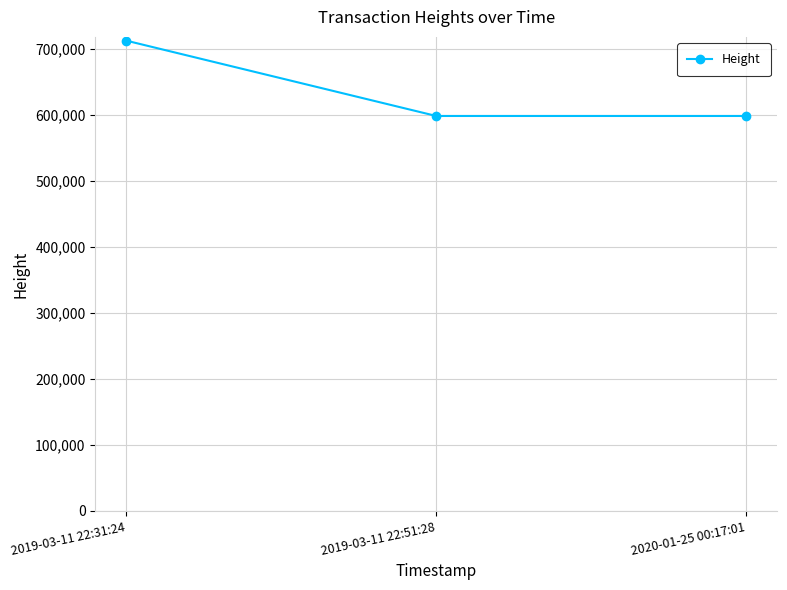

How many distinct data groups are displayed?

1